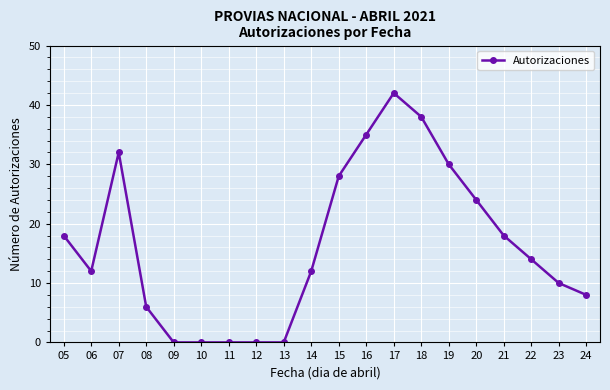

What is the sum of all values?

327